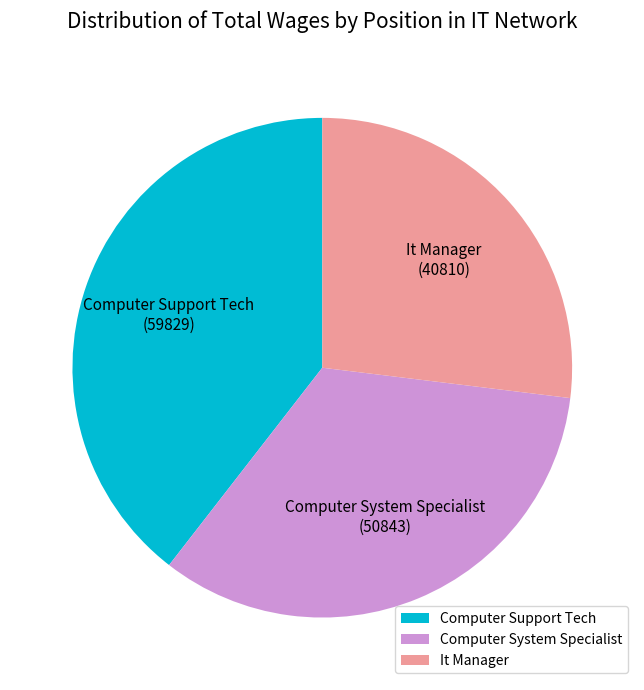

Does any single category account for the majority?

No